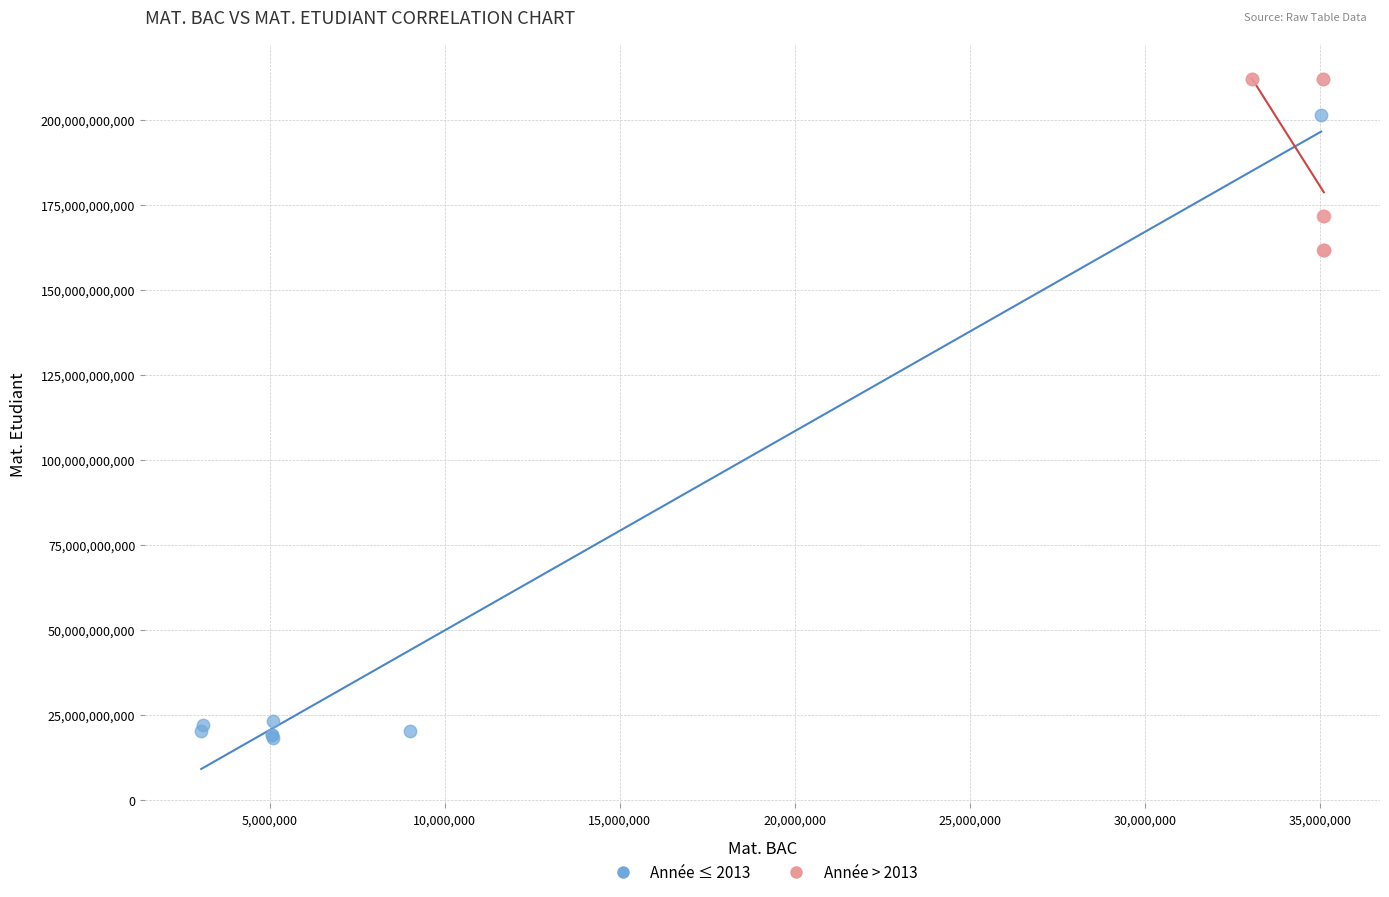

Which series has the widest spread of Y values?

Année ≤ 2013